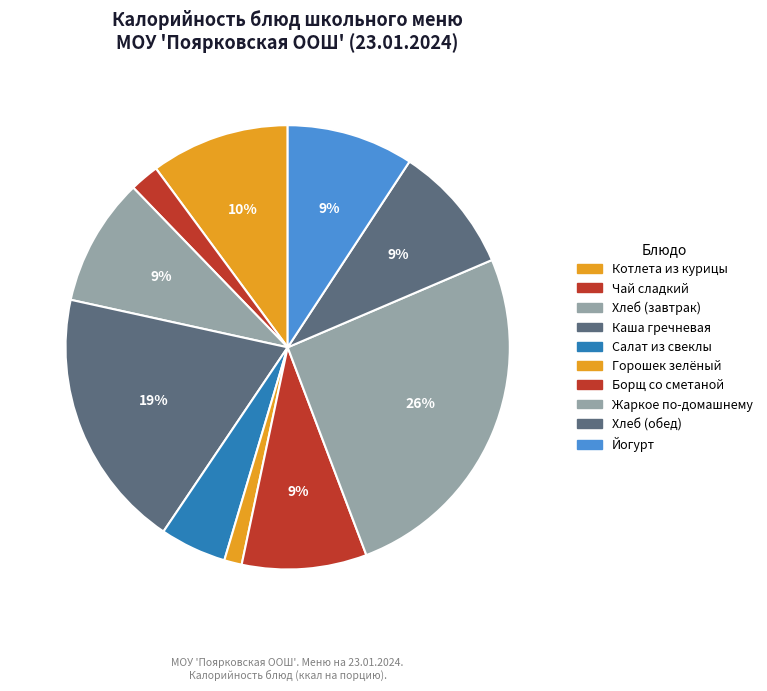

Which slice is the smallest?

Горошек зелёный